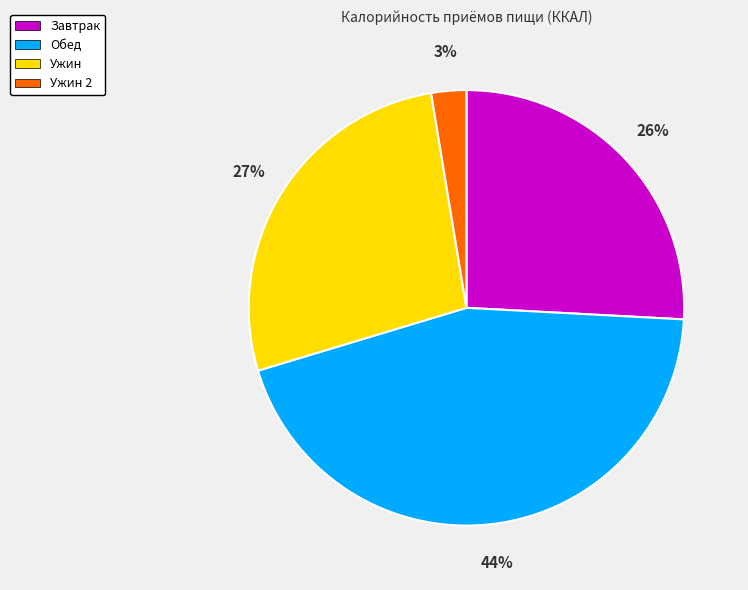

Is there any slice that represents more than half of the pie?

No